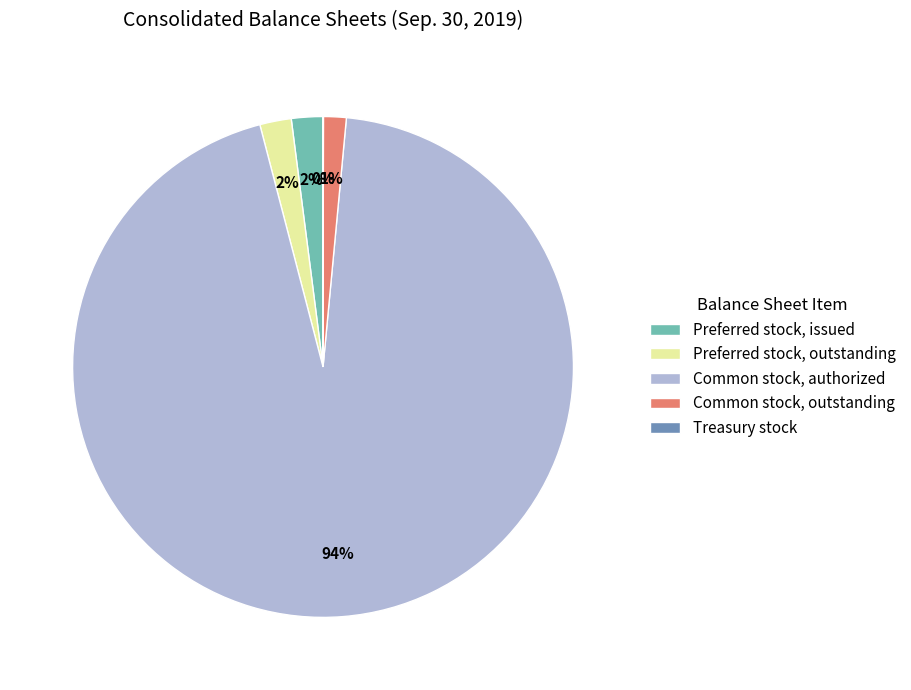

Which category has the biggest portion of the pie?

Common stock, authorized